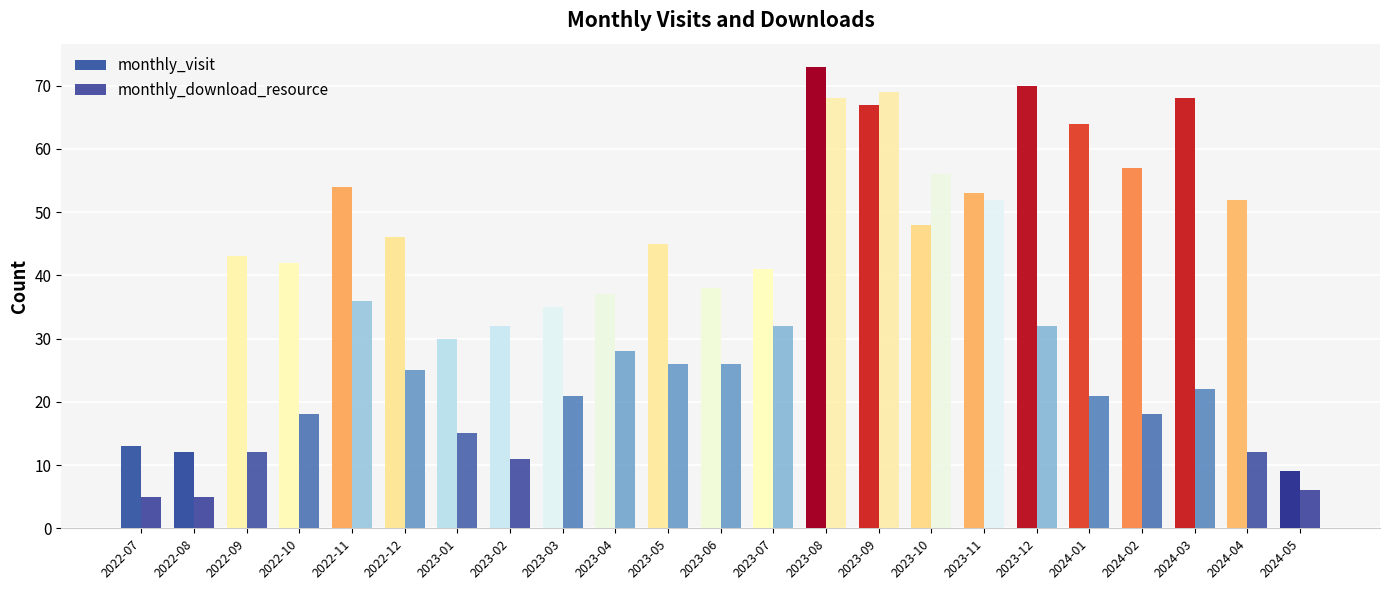

How many bars are there in each group?

2